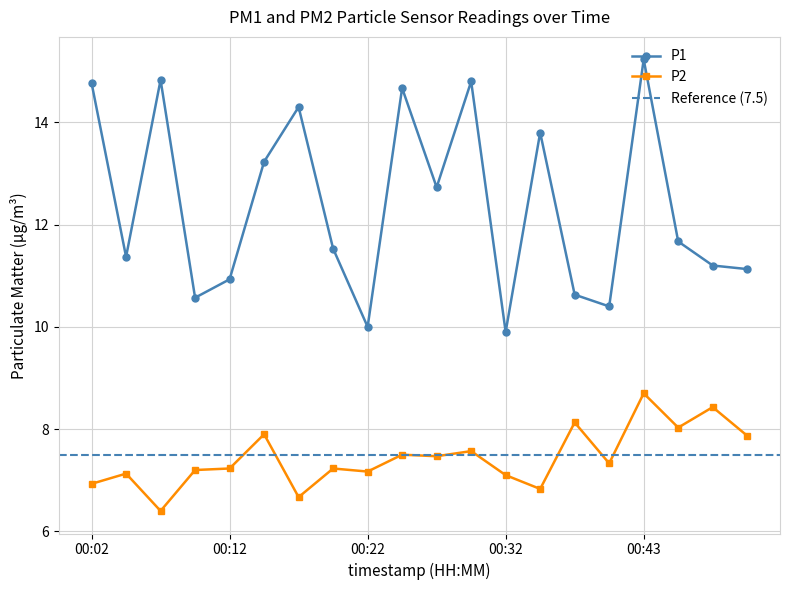

How many lines are shown in the chart?

2